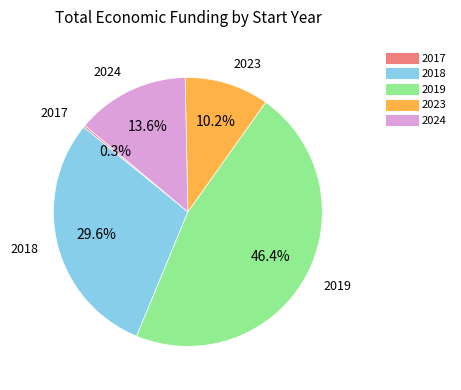

Is there any slice that represents more than half of the pie?

No